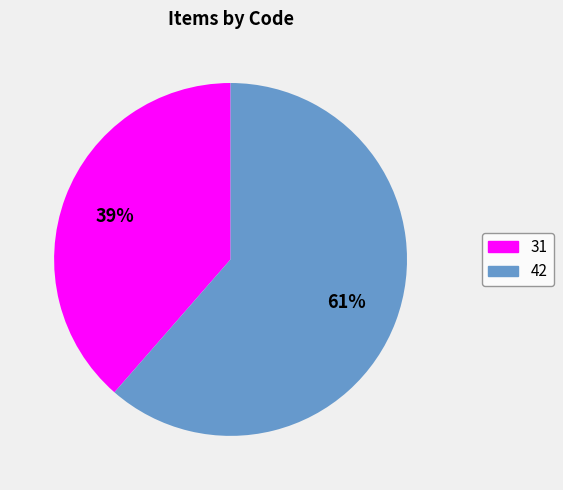

Which slice is the largest?

42